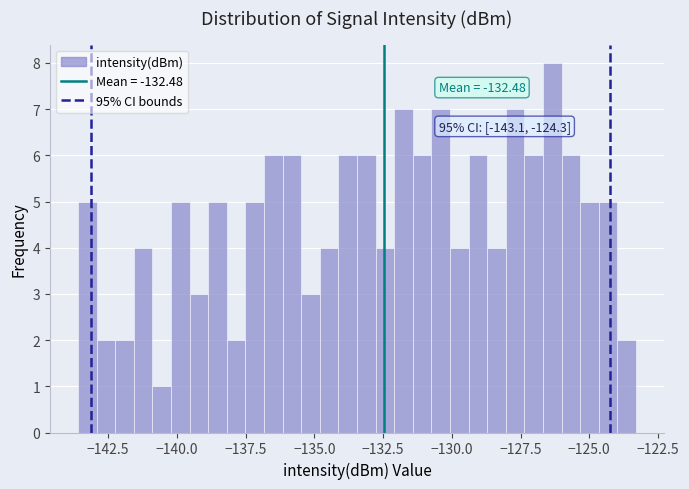

Around what value on the x-axis is the tallest bar? Give the approximate position of its centre, as read against the axis.

-126.5